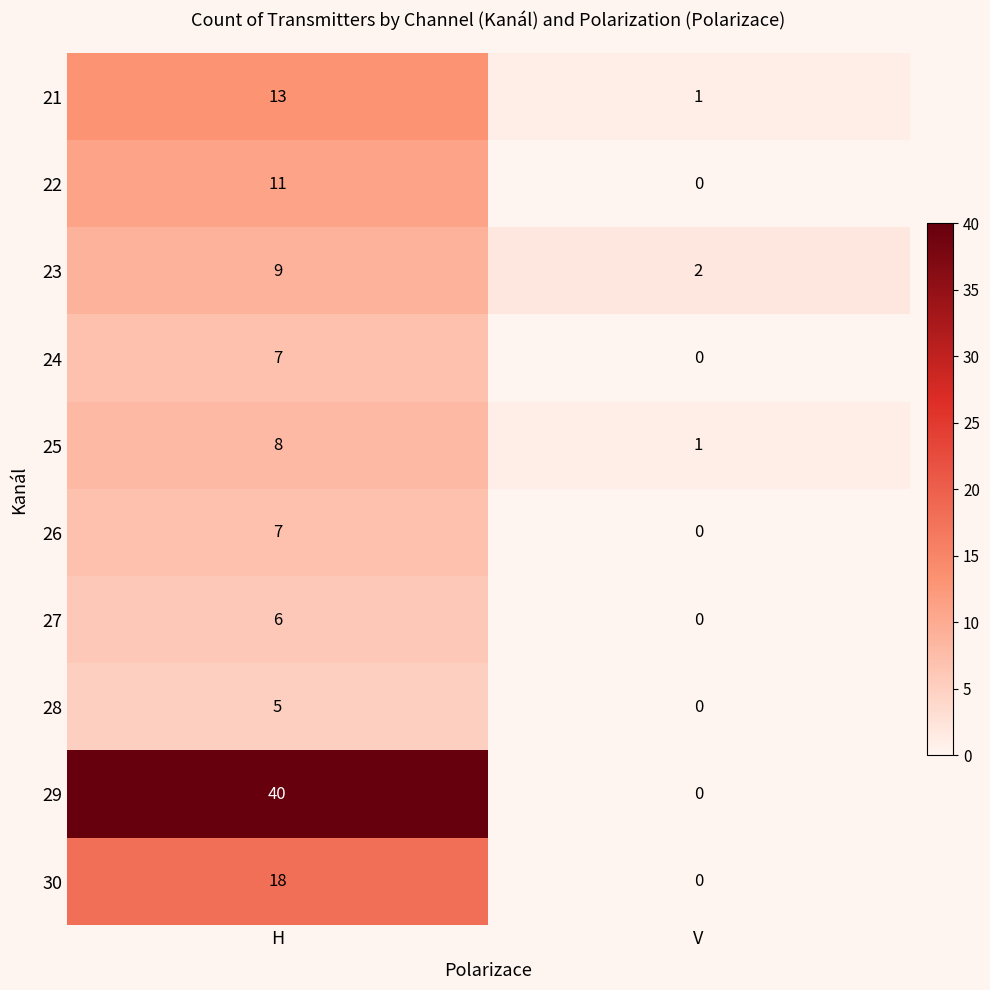

The 23 series shows 9 at H. True or false?

True